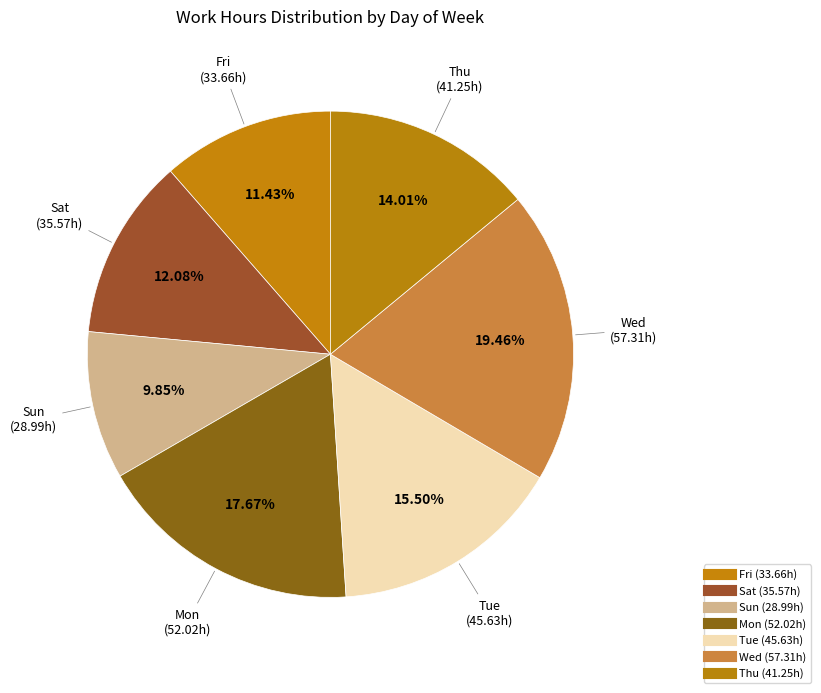

How many slices are in this pie chart?

7